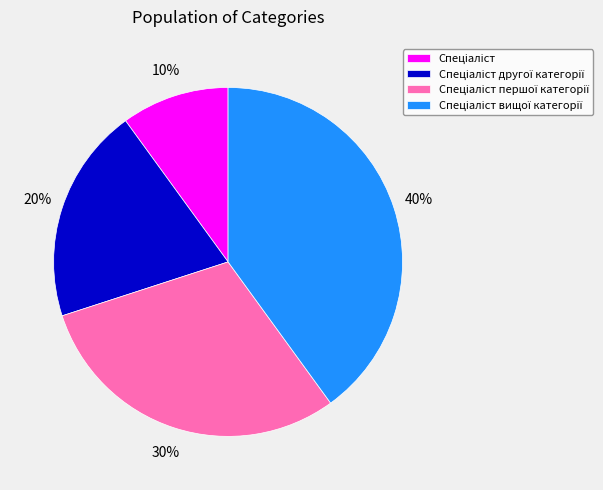

To the nearest percent, what is the average slice percentage?

25%